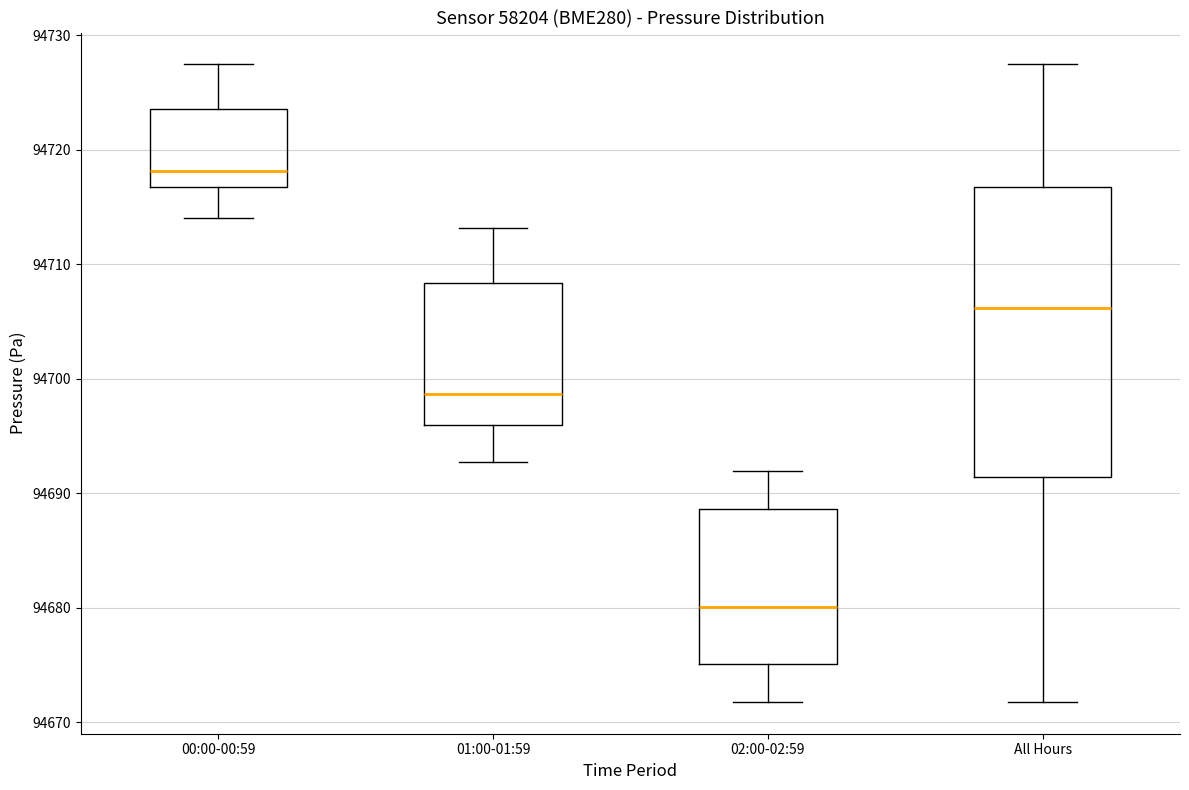

Comparing the boxes themselves (not the whiskers), which one is the tallest?

All Hours